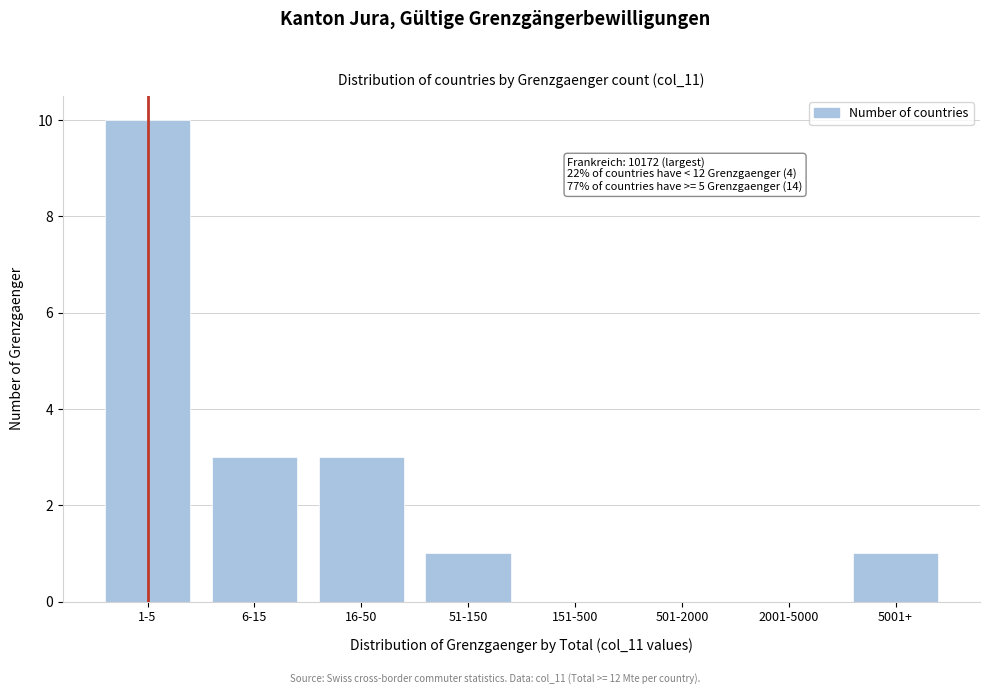

Reading left to right, what are all the values shown in this chart?

1-5=10	6-15=3	16-50=3	51-150=1	151-500=0	501-2000=0	2001-5000=0	5001+=1